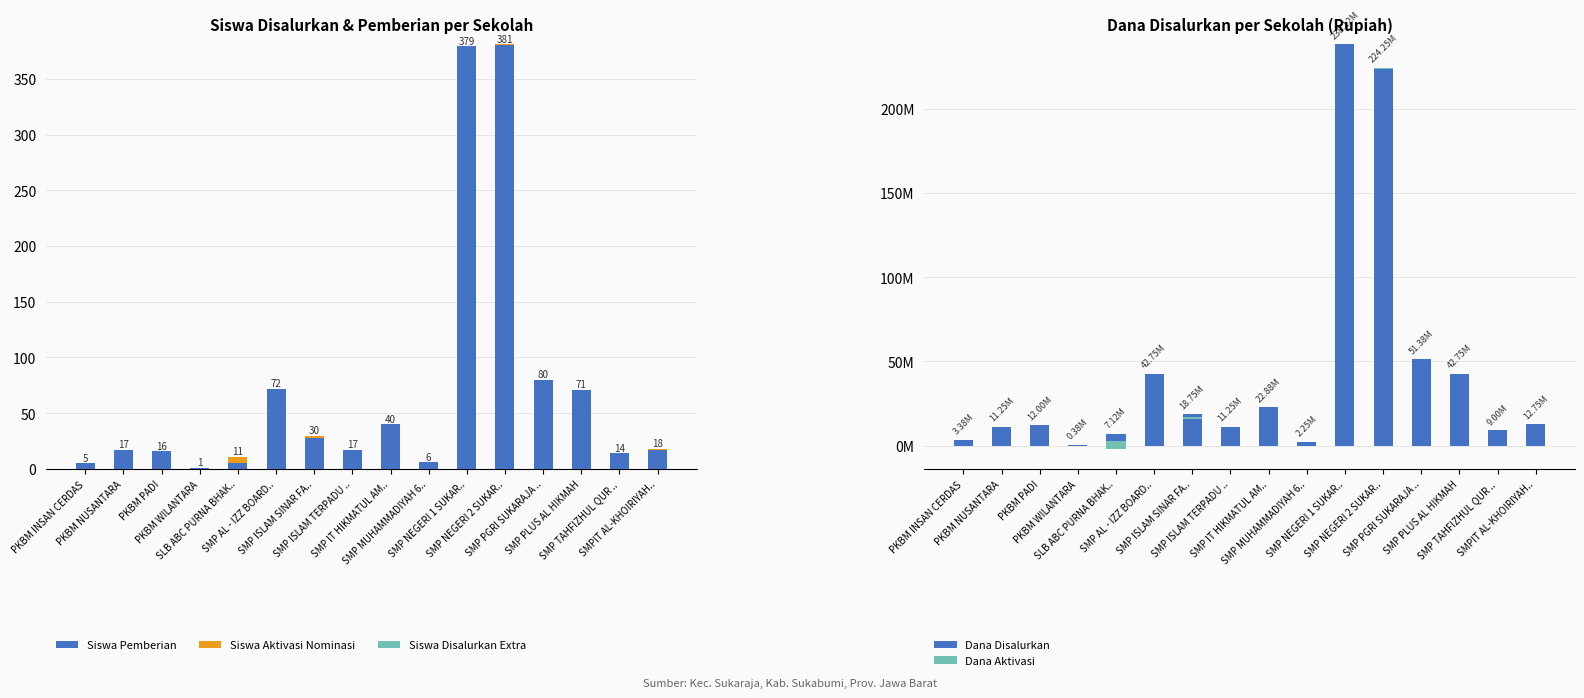

The value of Siswa Pemberian at SMPIT AL-KHOIRIYAH.. is 17. True or false?

True